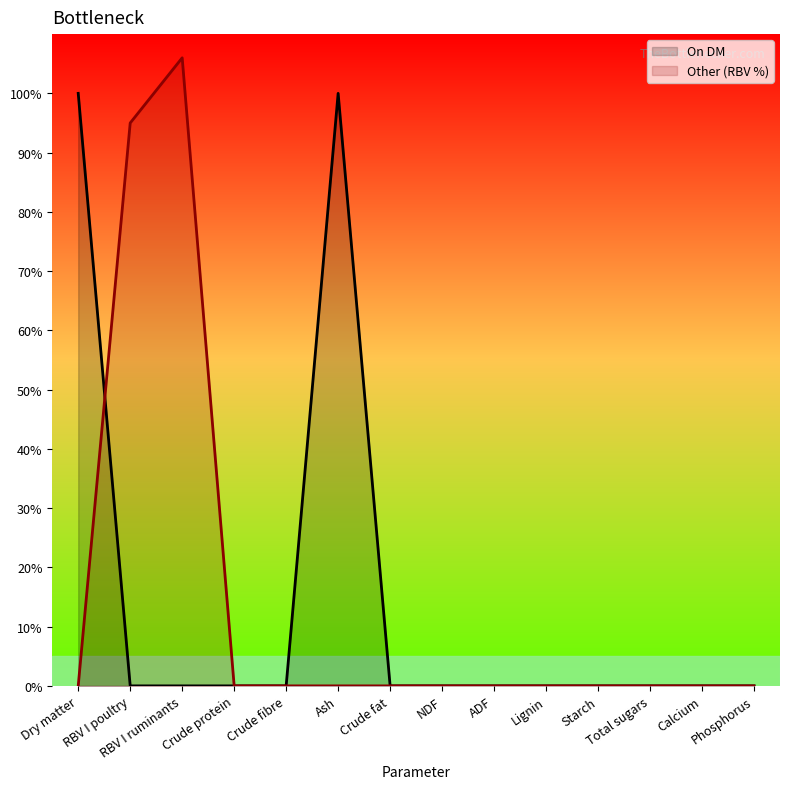

List the series in order of their peak value, highest first.

Other (RBV %), On DM